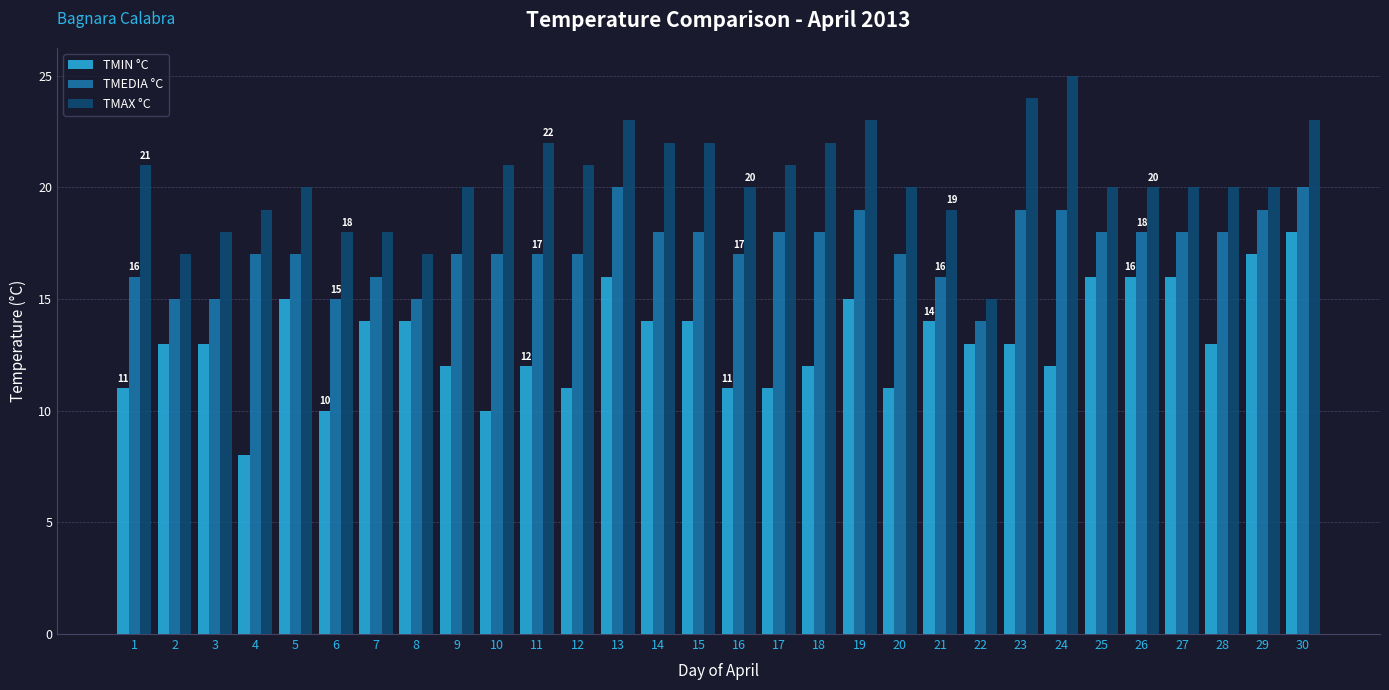

Which category has the highest value in the TMIN °C series?

30